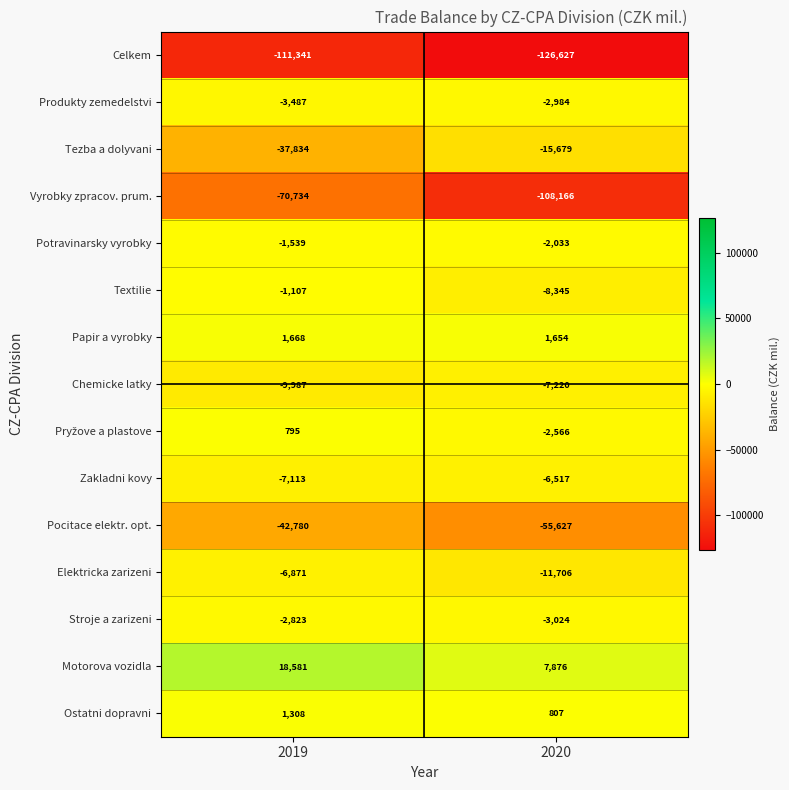

What is the spread (max minus min) of values at 2019?

129922